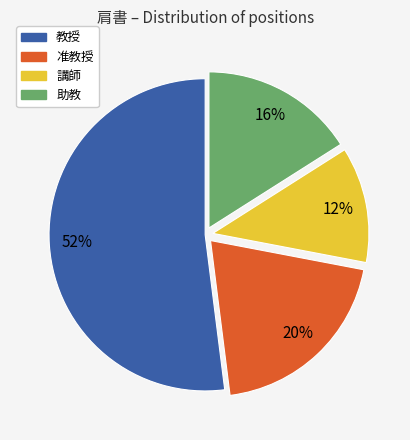

What is the majority slice?

教授